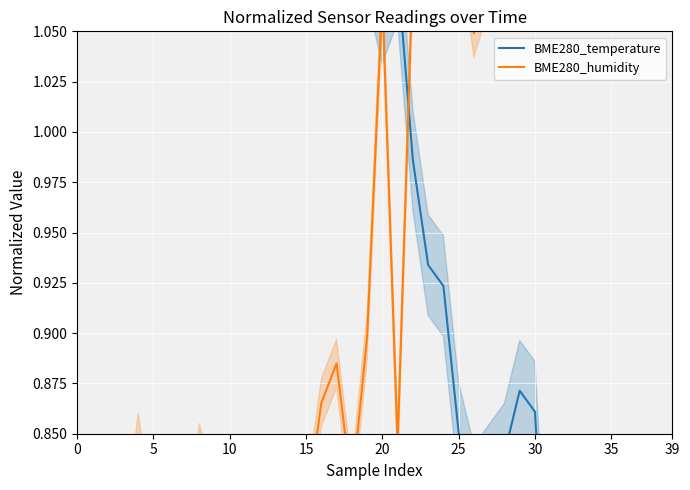

What is the lowest value of the BME280_temperature series?

0.3